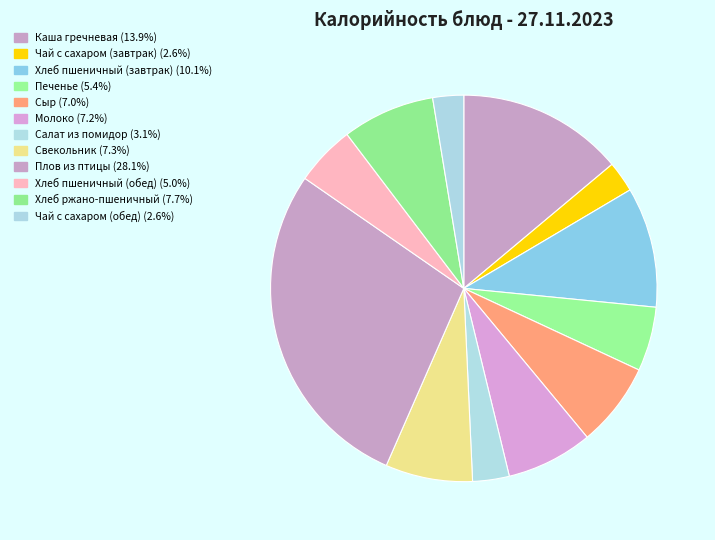

How many segments does this pie chart have?

12